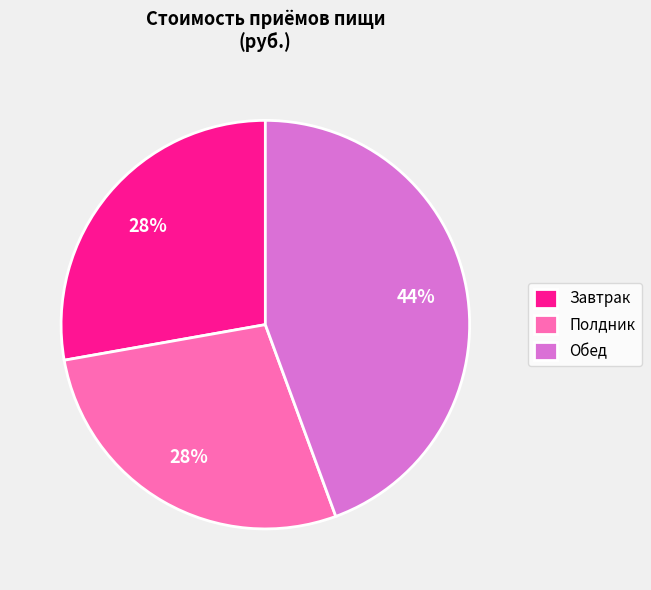

Which slice is the largest?

Обед